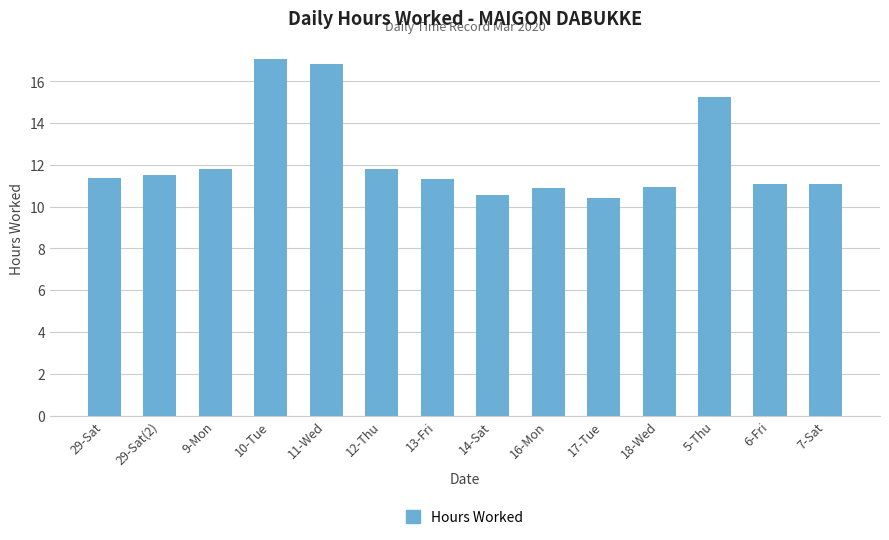

The value at 6-Fri is 11.1. True or false?

True